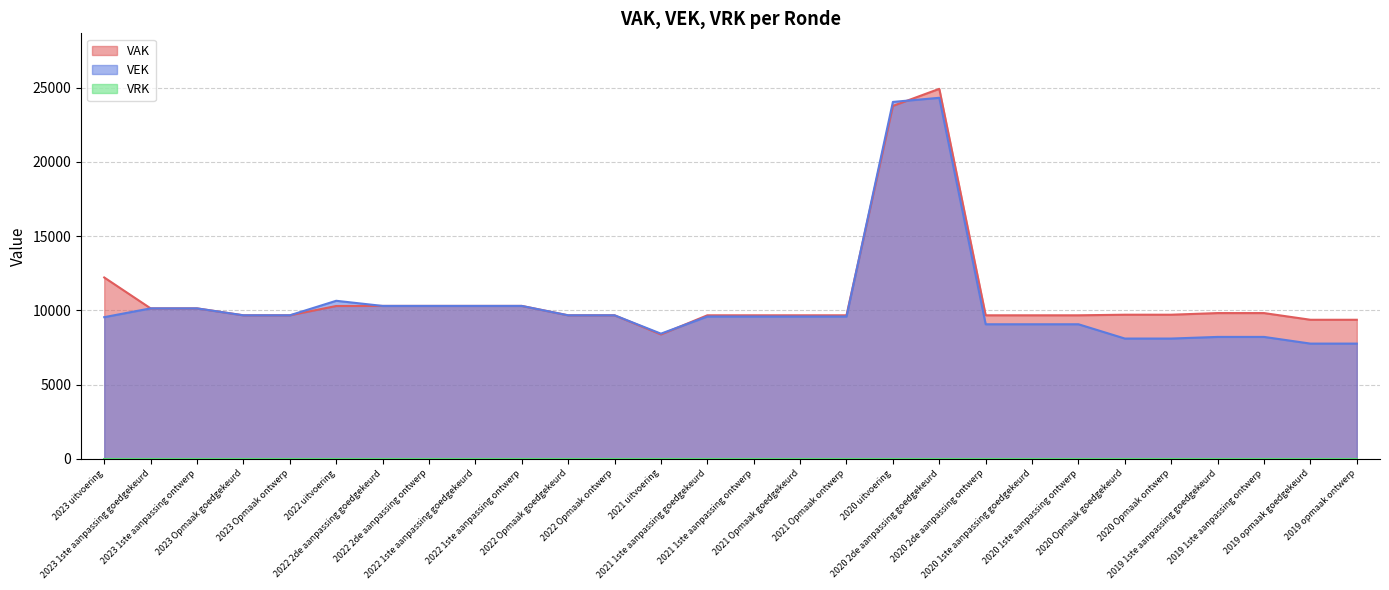

What is the maximum value for VEK?

24311